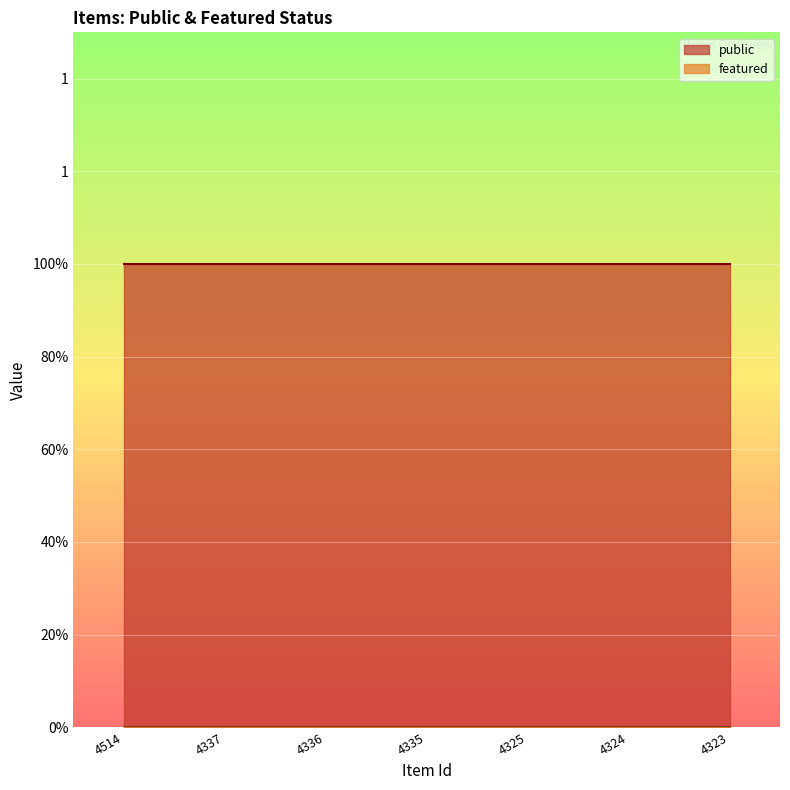

How many lines are shown in the chart?

2